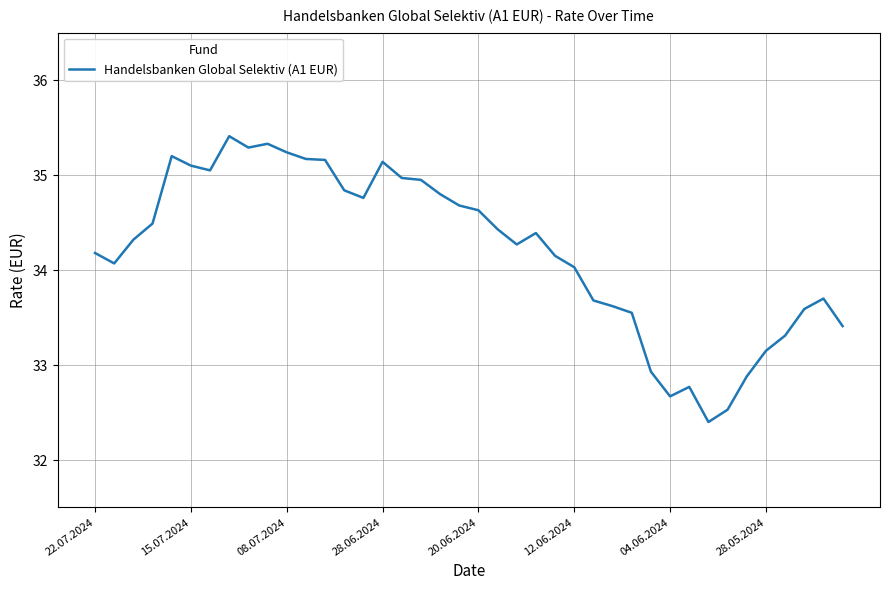

Is this an area chart (filled region under the line)?

No